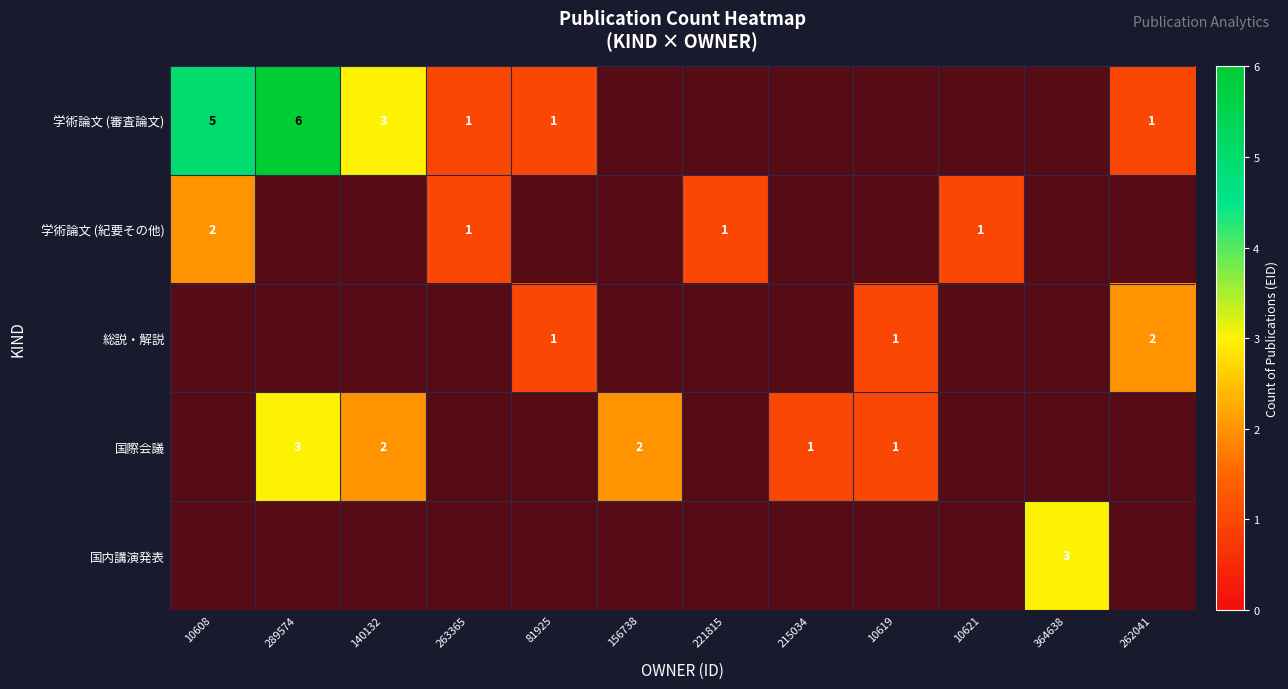

True or false: 国内講演発表 has a value of 3 at 364638.

True